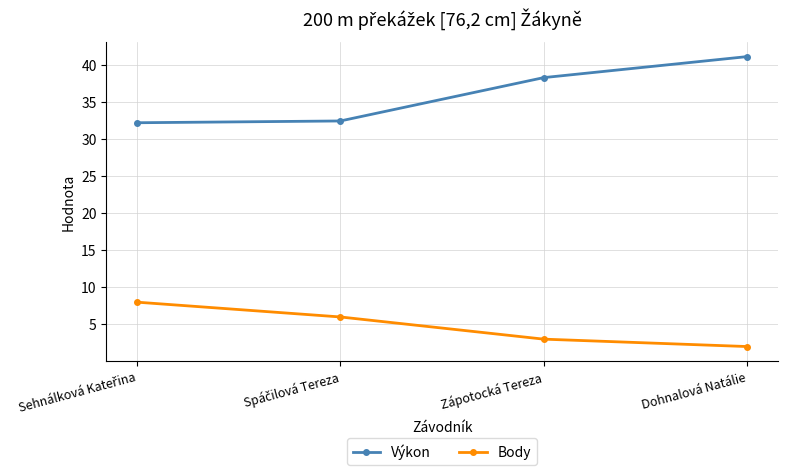

True or false: Výkon has a value of 16.5 at Zápotocká Tereza.

False